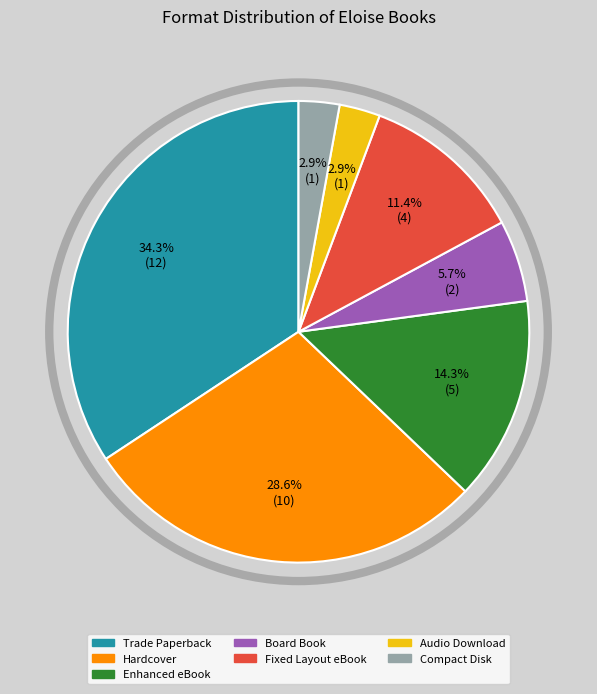

Which has a higher value, Compact Disk or Trade Paperback?

Trade Paperback